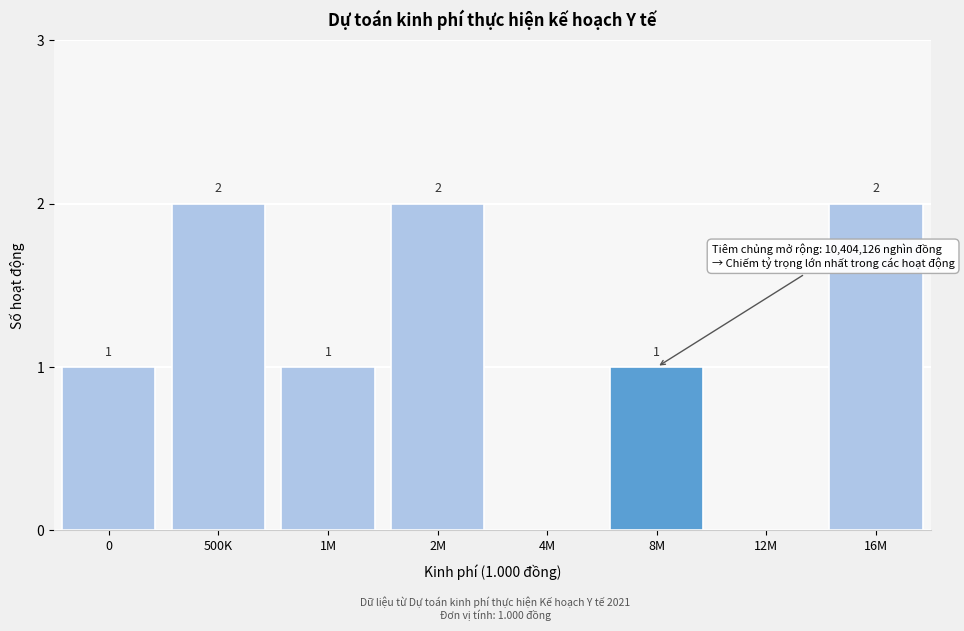

Reading left to right, list all the values displayed in this chart.

0=1	500K=2	1M=1	2M=2	4M=0	8M=1	12M=0	16M=2